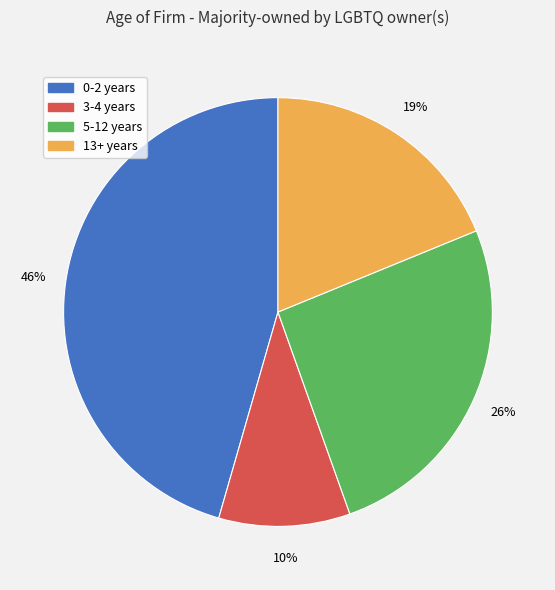

Rank the categories by value from highest to lowest.

0-2 years, 5-12 years, 13+ years, 3-4 years